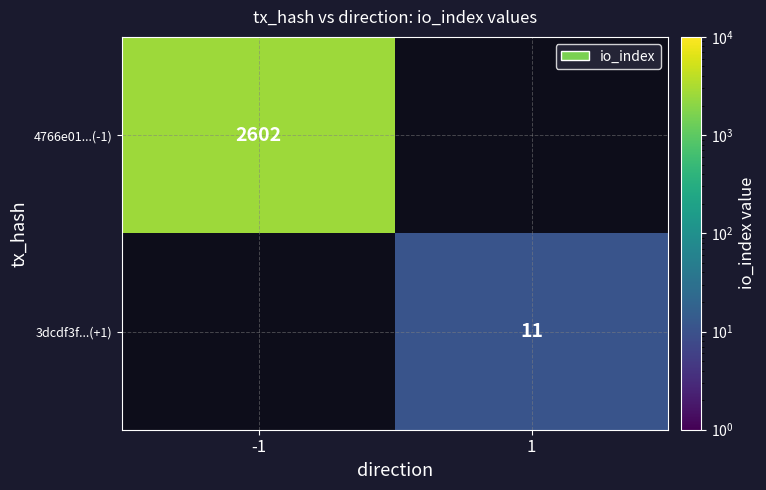

Count the number of categories in the chart.

2